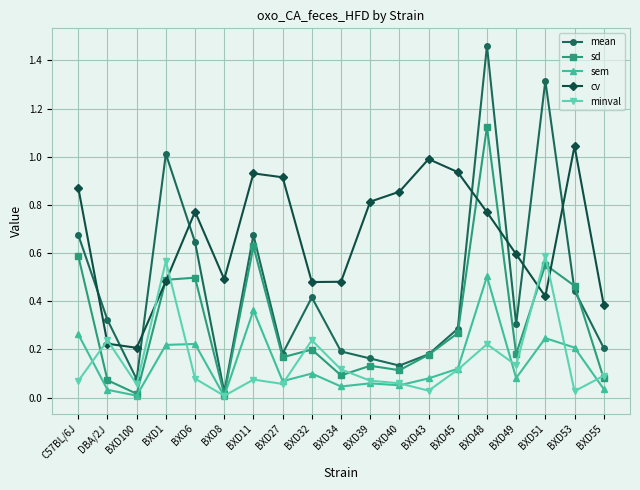

Is it true that sem equals 0.2 at BXD53?

True